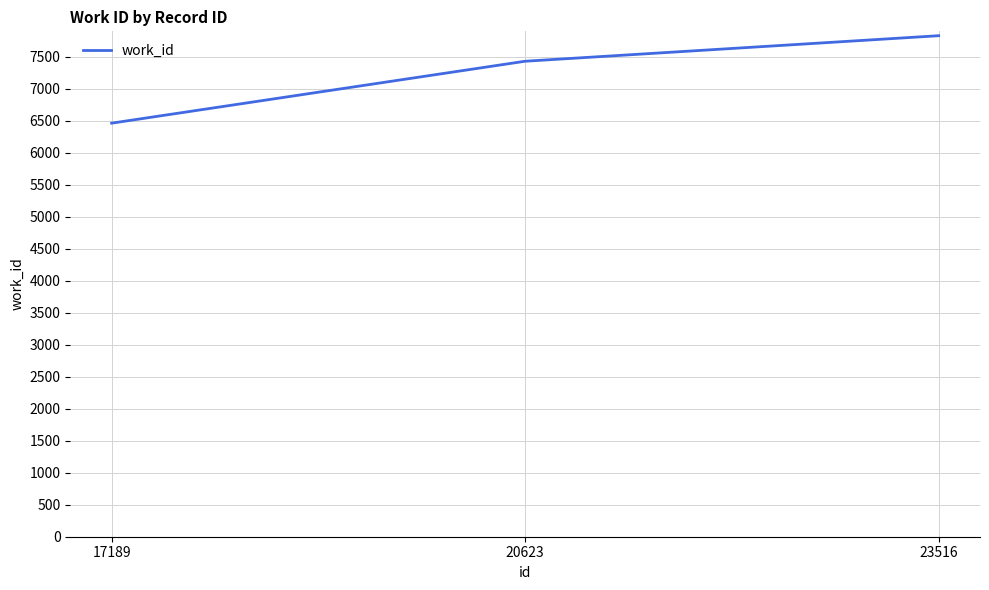

What is the difference between the maximum and minimum values?

1367